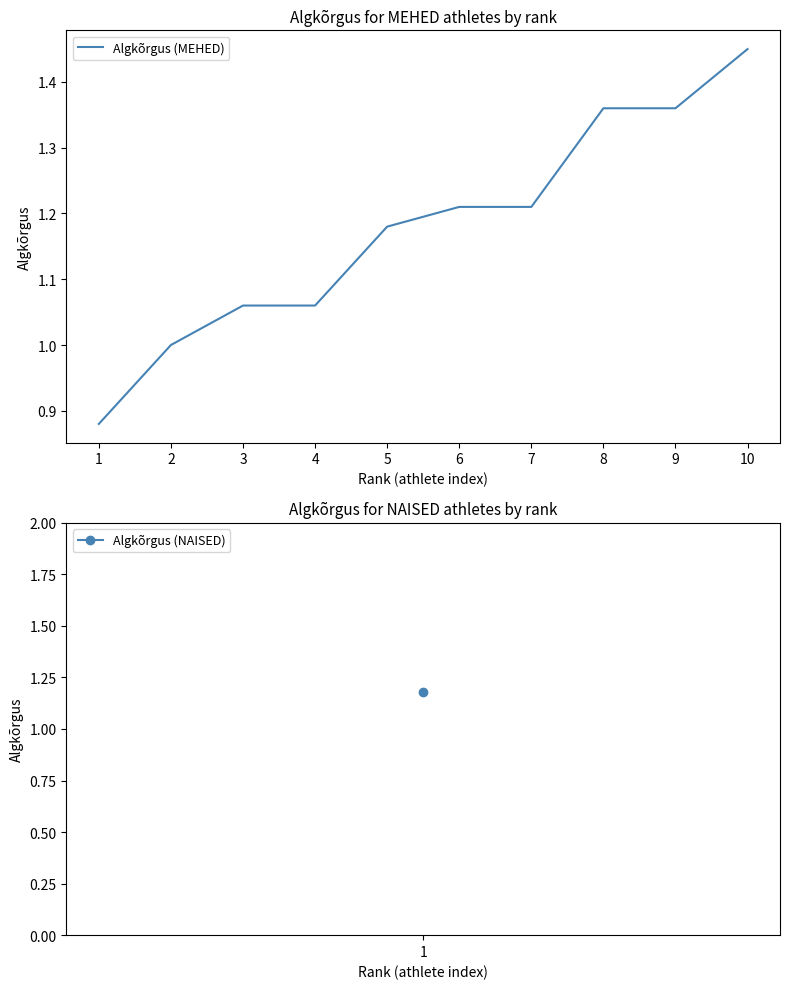

The chart shows a value of 1.3 at 2. True or false?

False